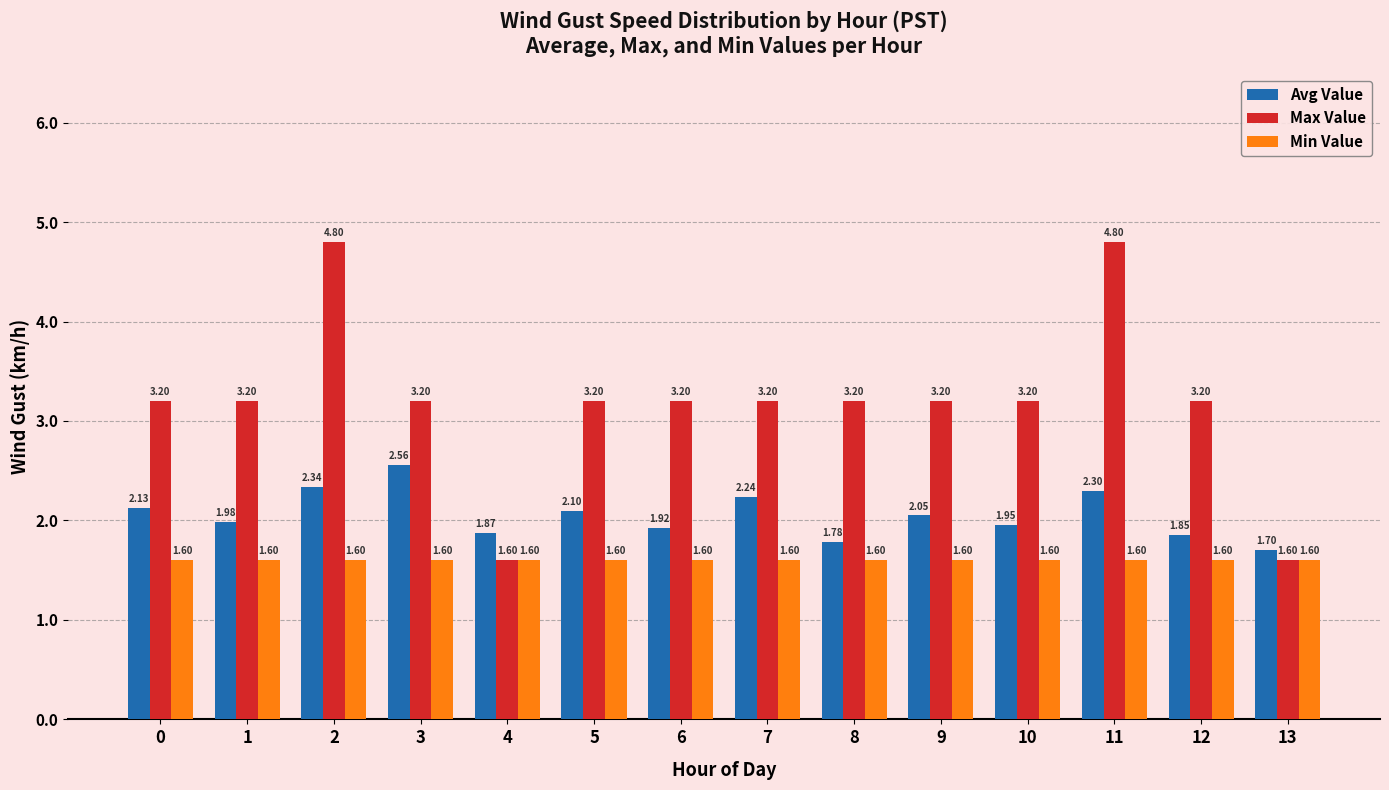

Are the bars grouped side by side (vs. stacked)?

Yes